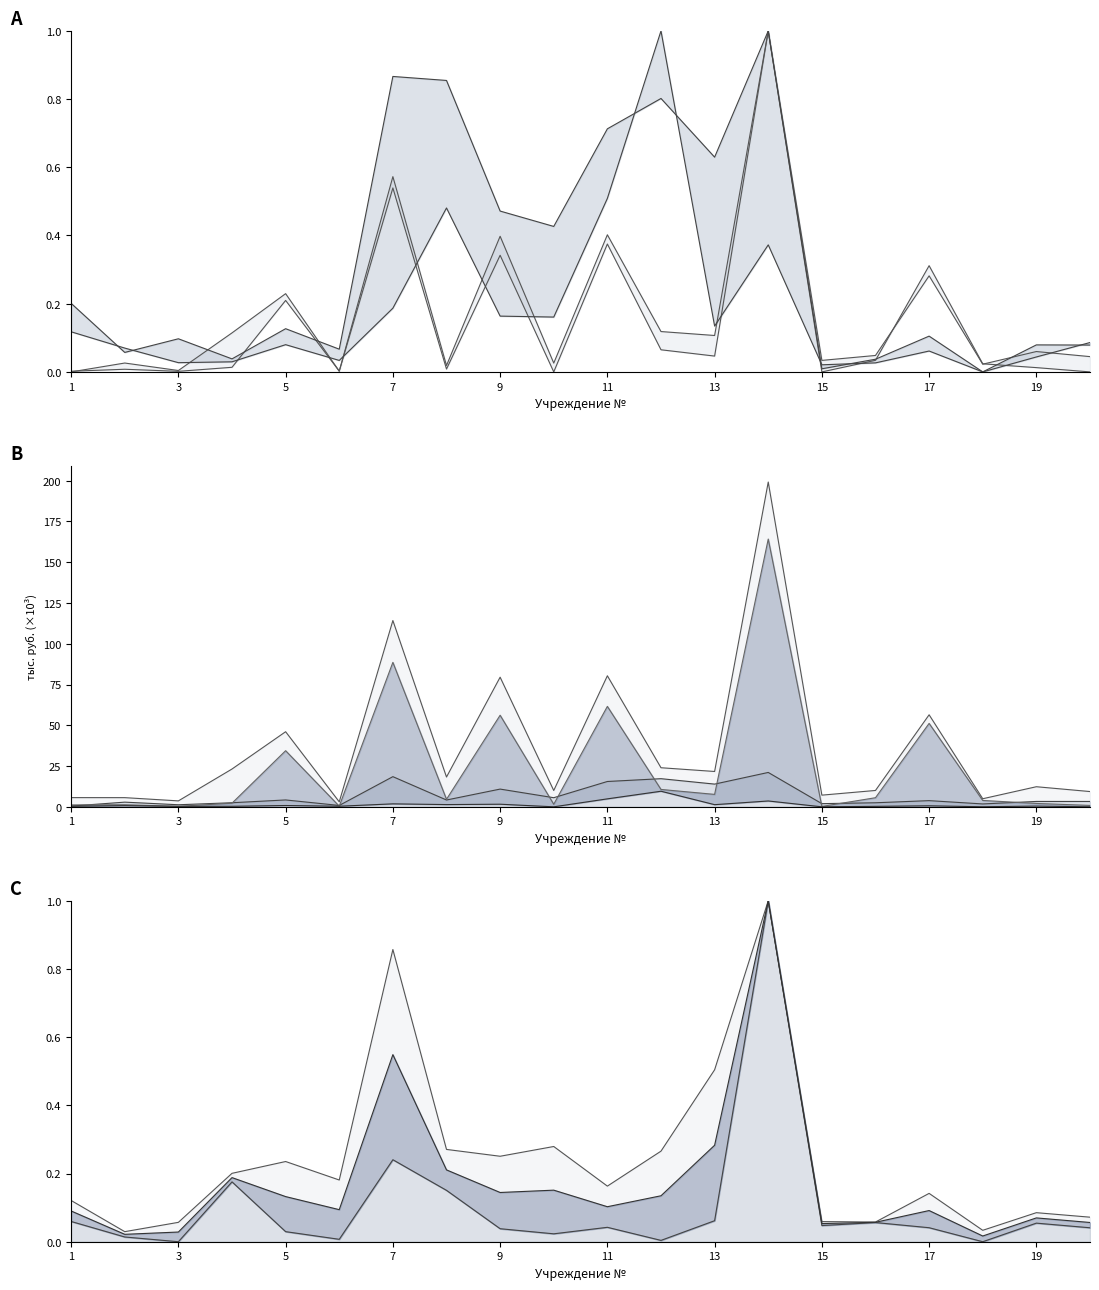

The value of Первоначальная движимое at 20 is 0.1. True or false?

False